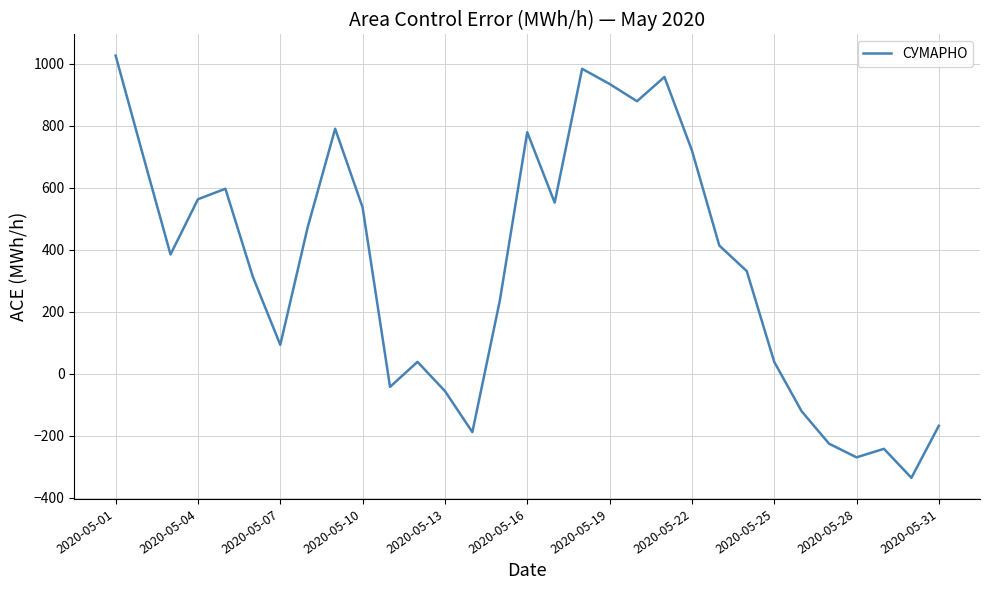

What is the difference between the maximum and minimum values?

1361.8